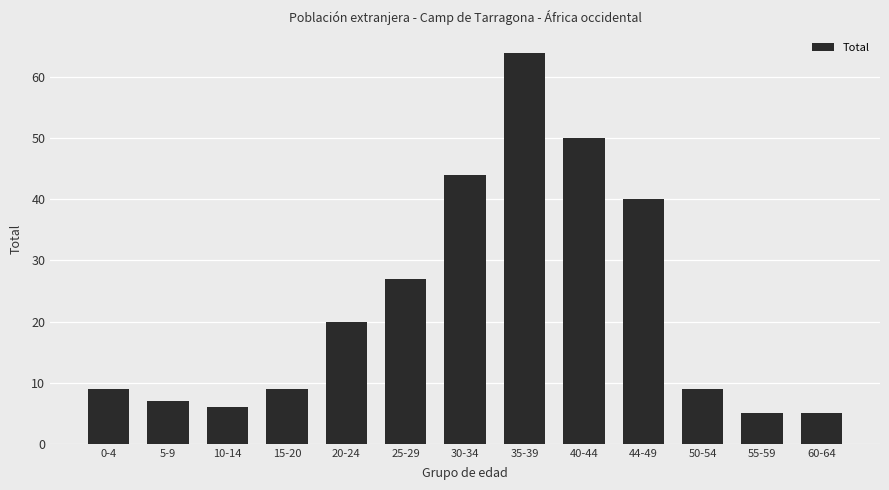

Between 25-29 and 5-9, which is larger?

25-29